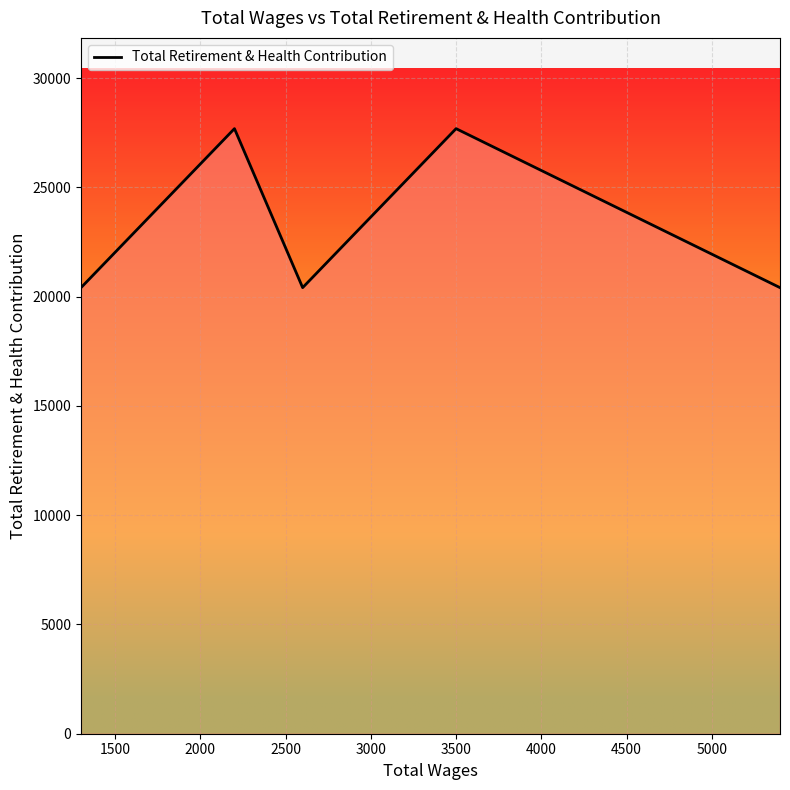

True or false: the data has more than 0 interior local peaks.

True